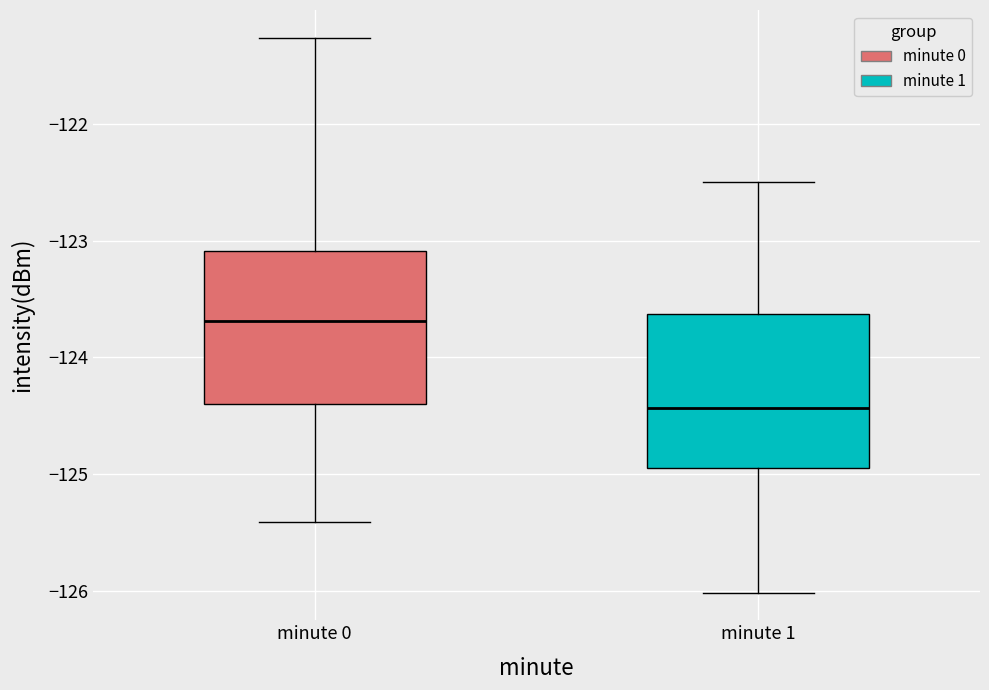

Where does the lower whisker of the box for minute 1 end on the y-axis? The values are not printed on the chart, so give them approximately, as read against the axis.

-126.0